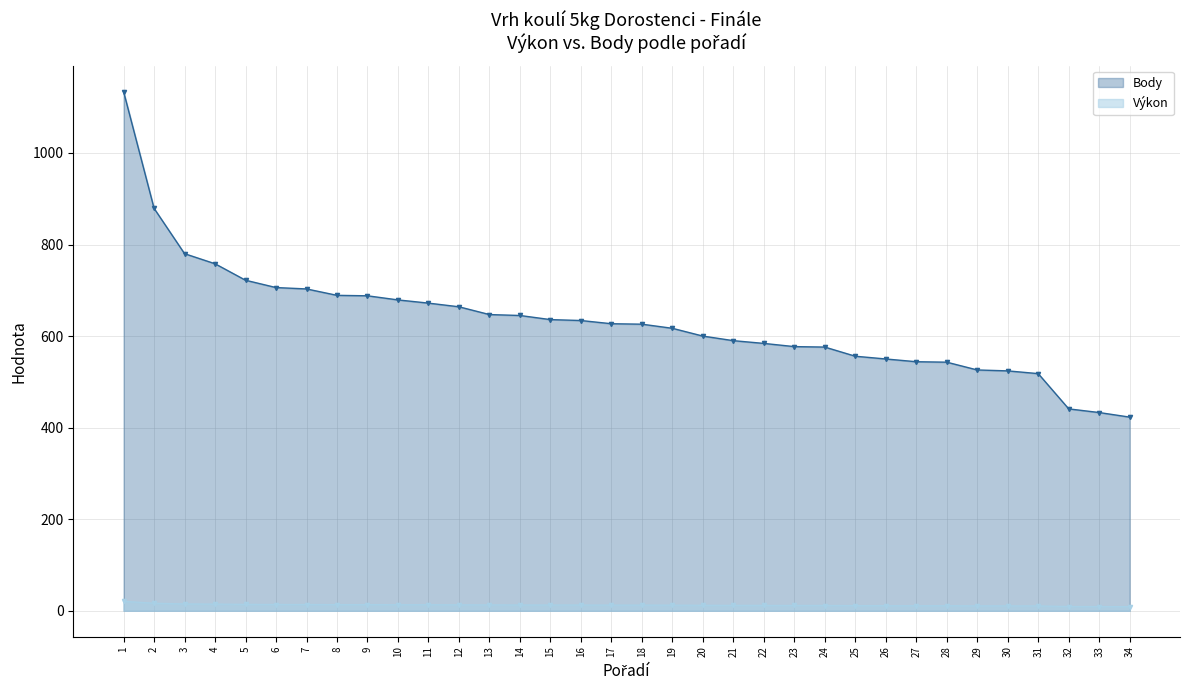

What is the sum of the Body values at 30 and 3?

1304.0